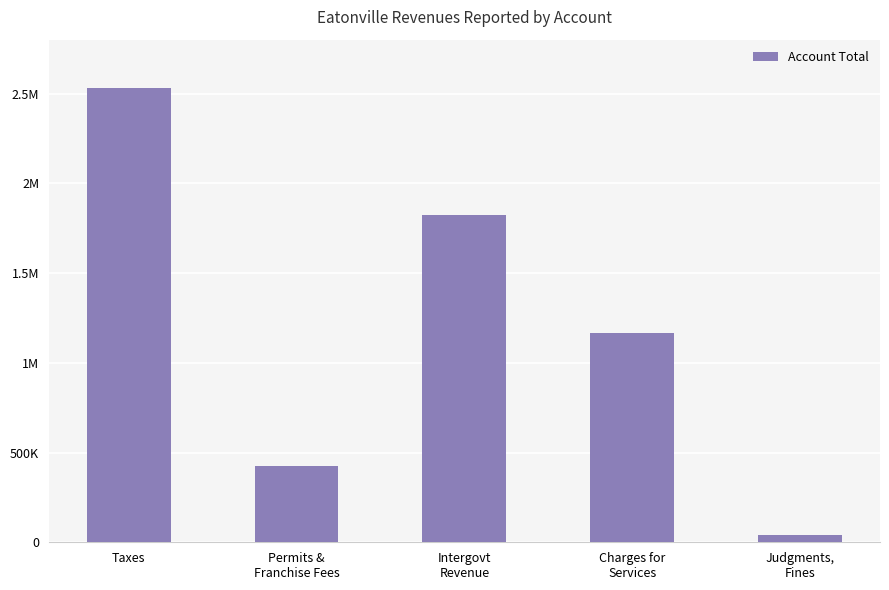

Does the chart contain stacked bars?

No